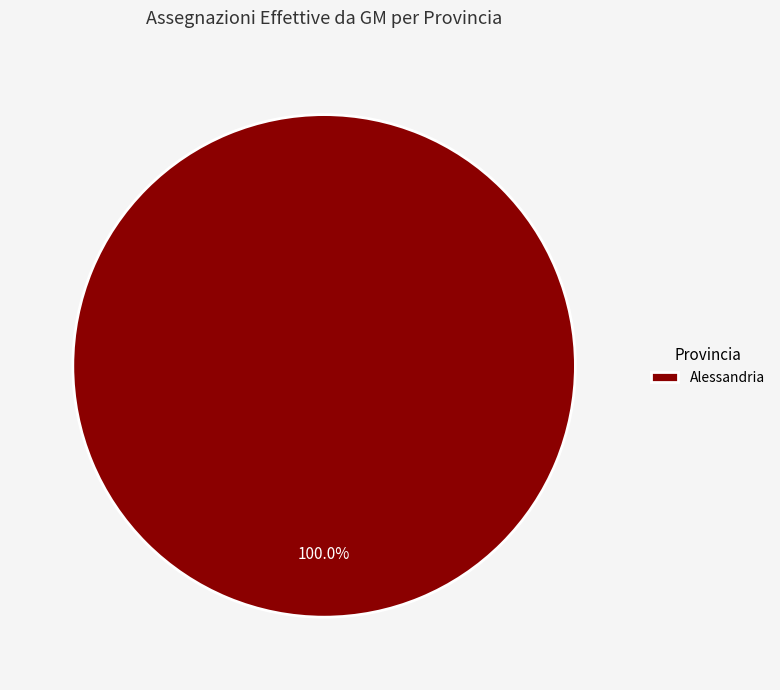

Does Alessandria account for over 50% of the chart?

Yes